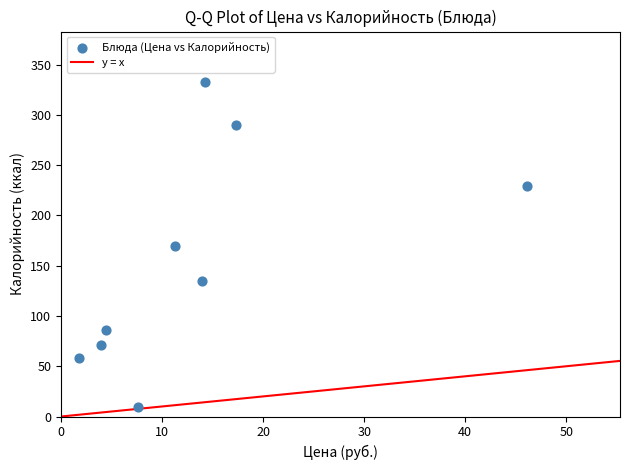

What is the average Y value?

153